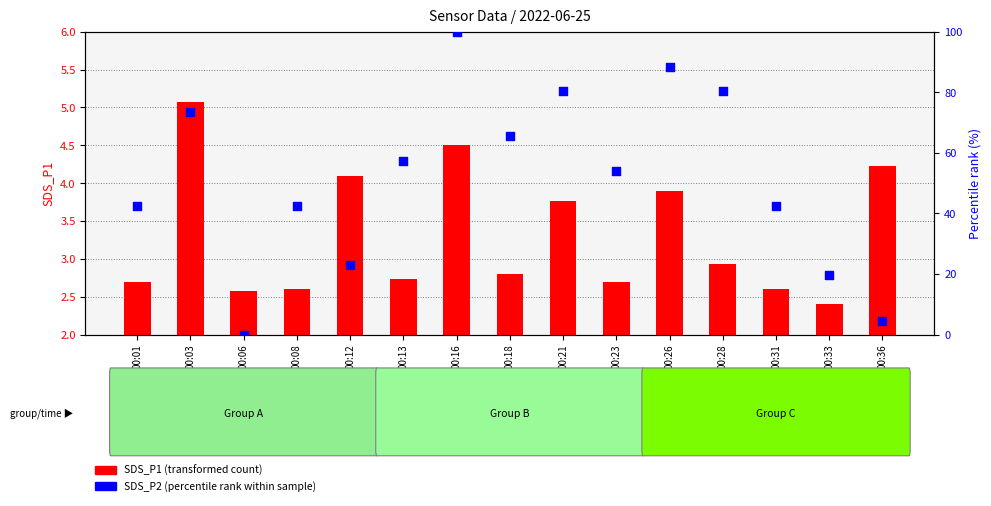

Which series contains the lowest Y value?

SDS_P2 (percentile rank)